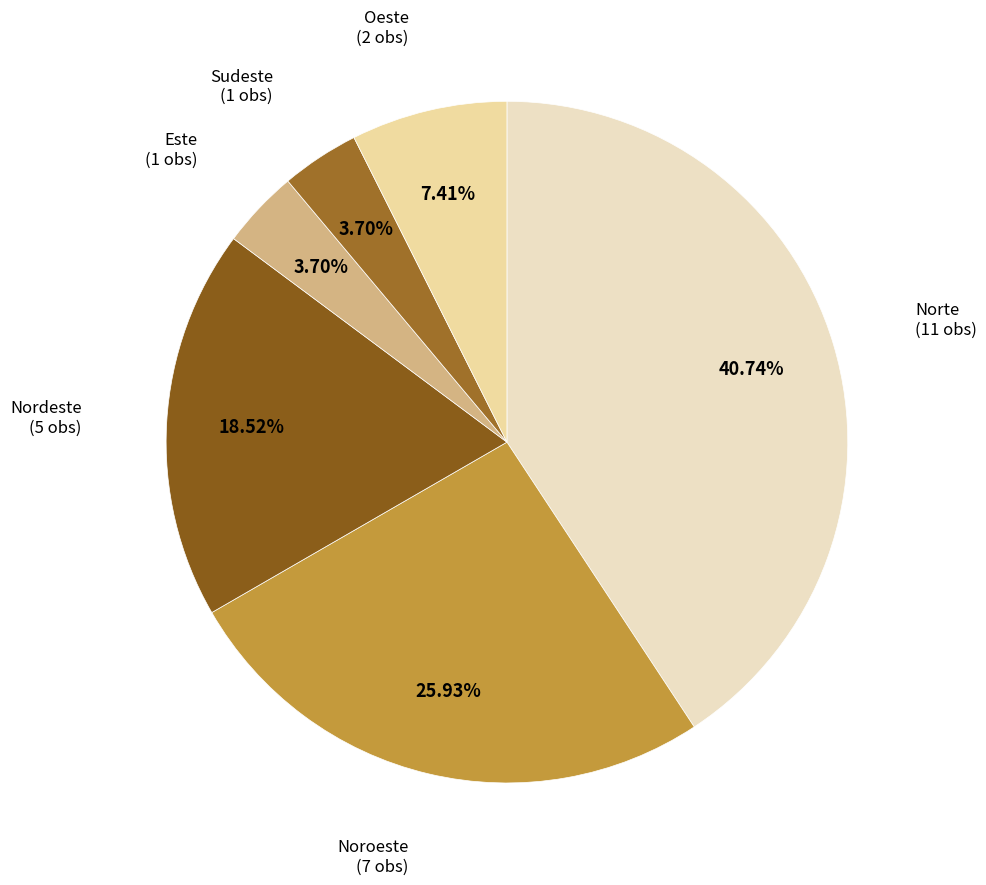

Count the number of slices in the pie.

6